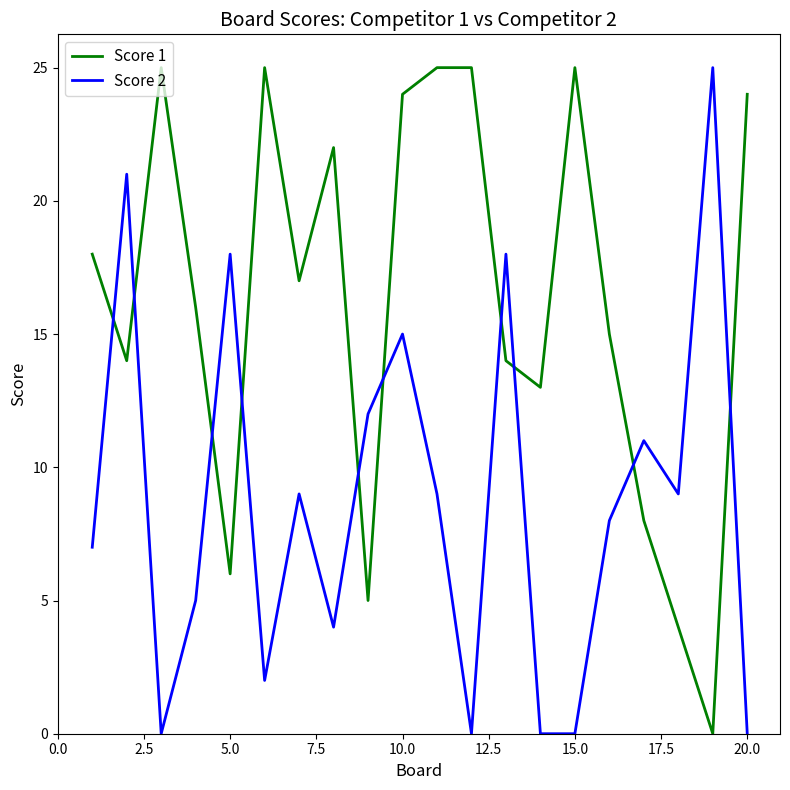

List the series in order of their overall mean, lowest first.

Score 2, Score 1